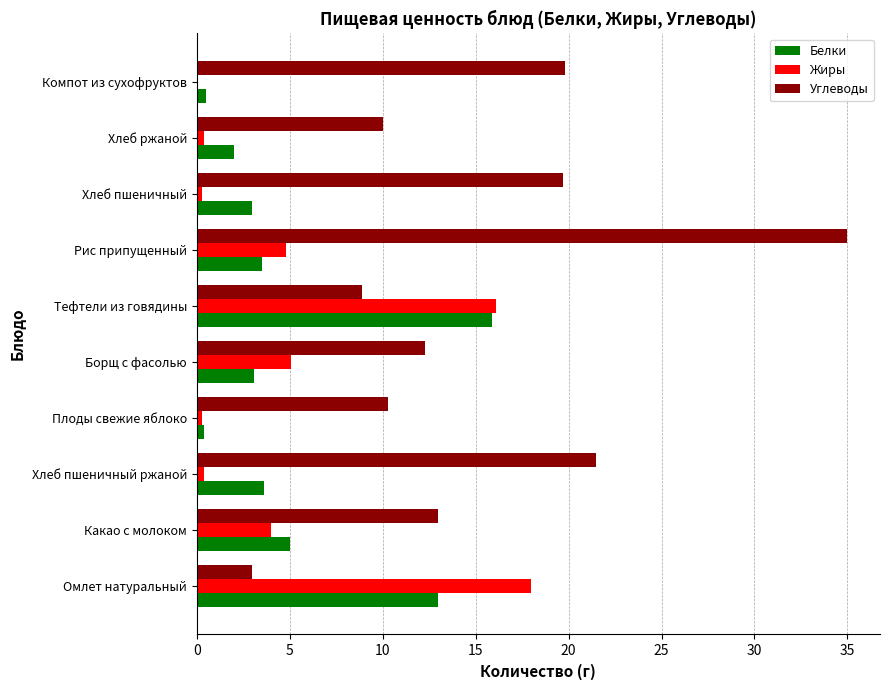

At which category is the sum across all series the highest?

Рис припущенный